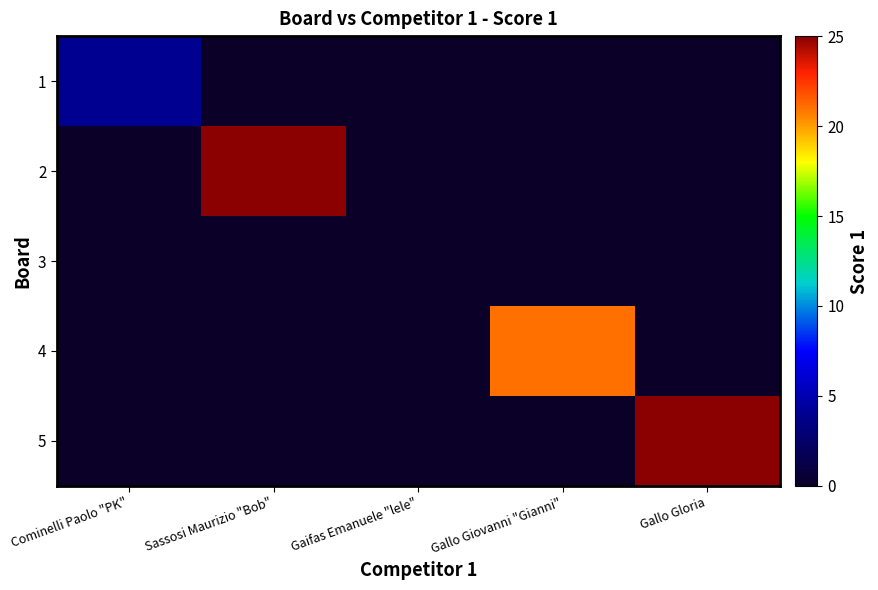

Which has a higher value, Gaifas Emanuele "lele" or Gallo Giovanni "Gianni"?

Gaifas Emanuele "lele"